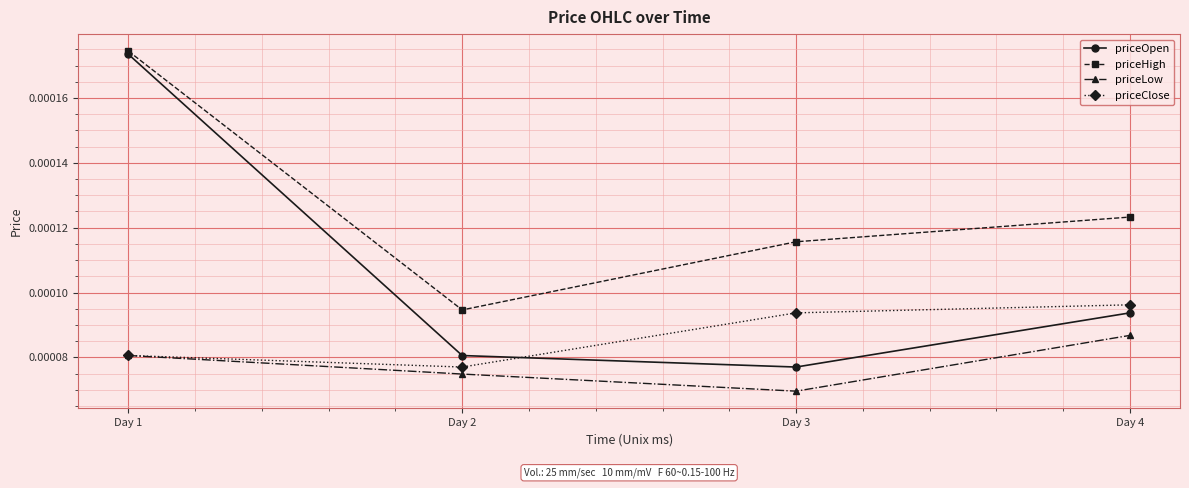

True or false: priceHigh and priceClose cross at least once.

False